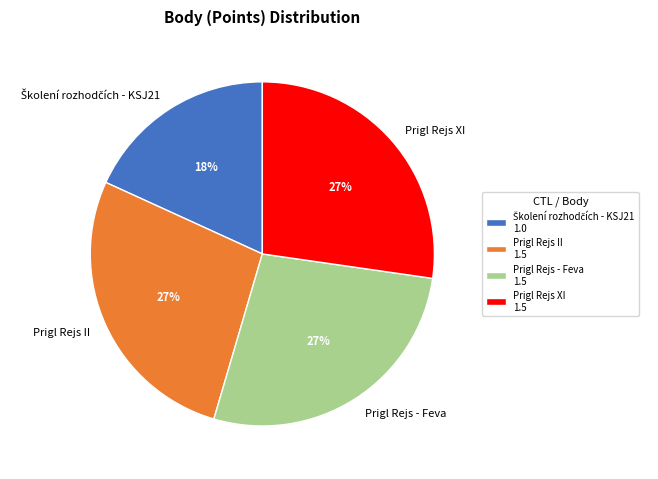

Does any single category account for the majority?

No